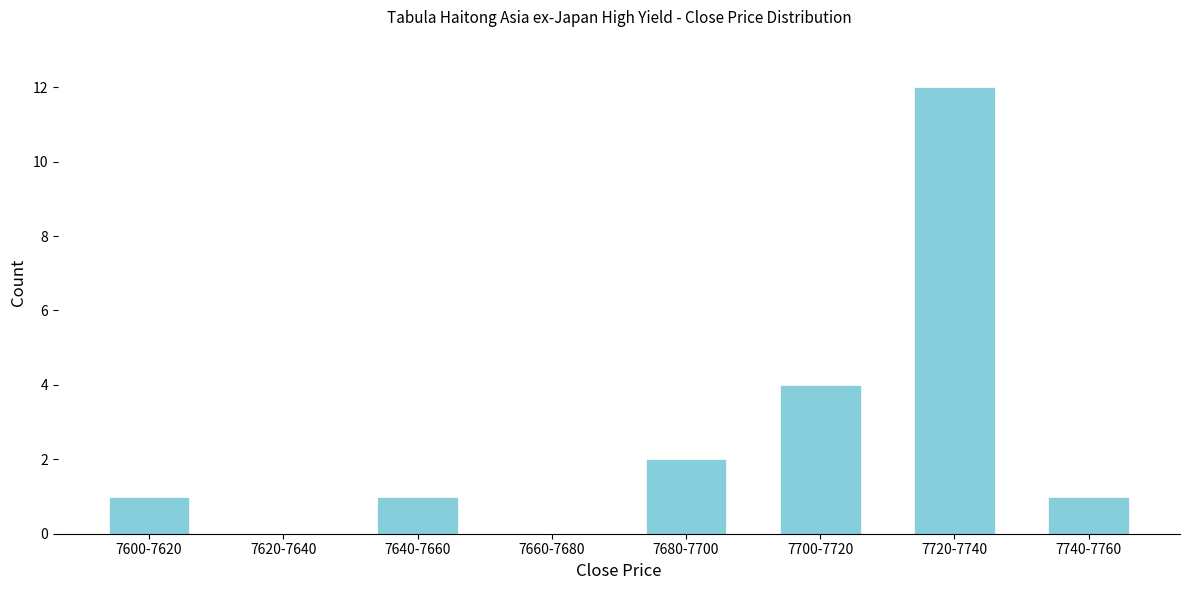

Reading right to left, list all the values displayed in this chart.

7740-7760=1	7720-7740=12	7700-7720=4	7680-7700=2	7660-7680=0	7640-7660=1	7620-7640=0	7600-7620=1